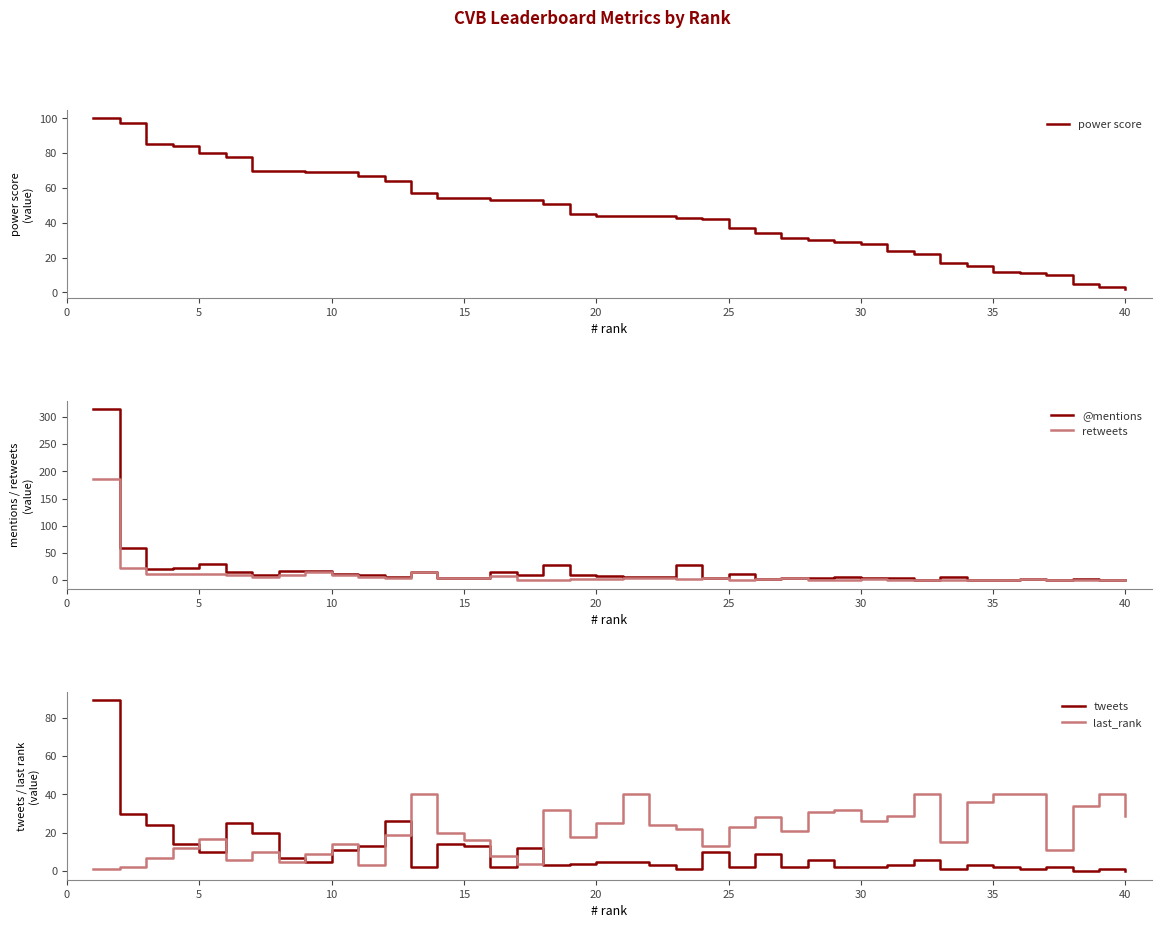

How many intersections are there between tweets and last_rank?

7